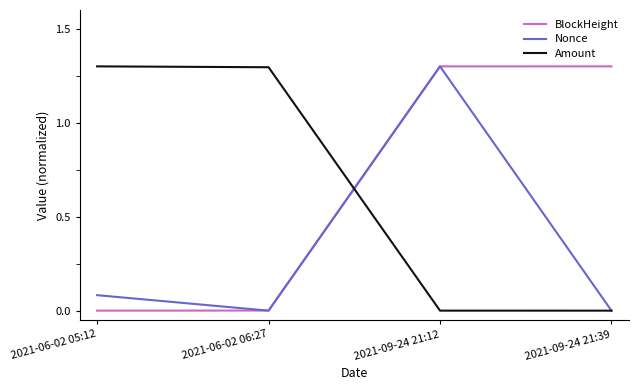

At which category is the sum across all series the highest?

2021-09-24 21:12